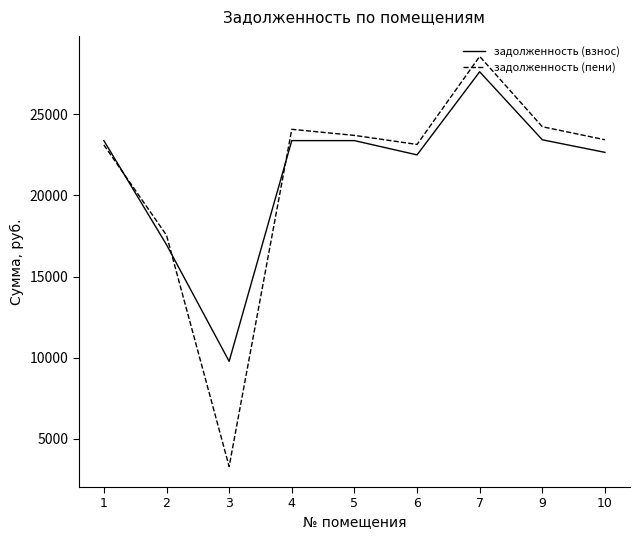

What is the total value across all series at 10?

46073.9